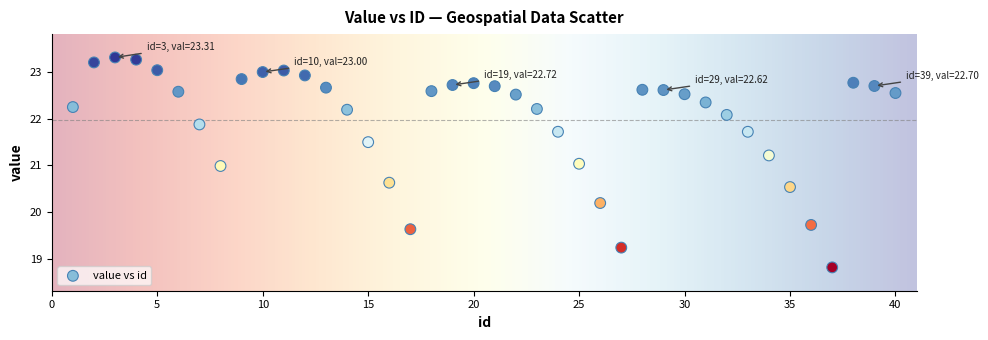

What is the range of X values (max minus min)?

39.0